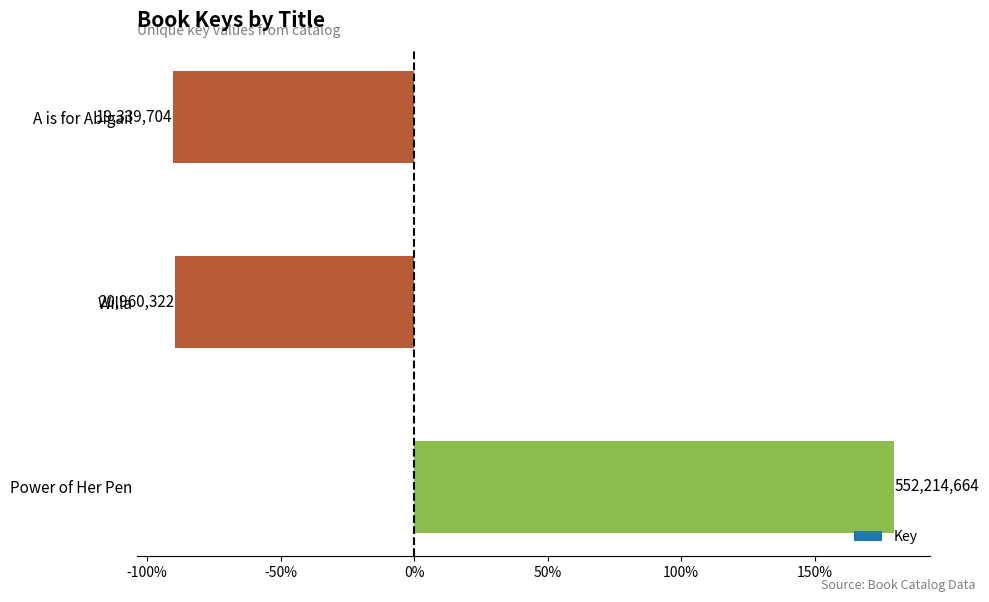

True or false: the data shows -90.2 at A is for Abigail.

True